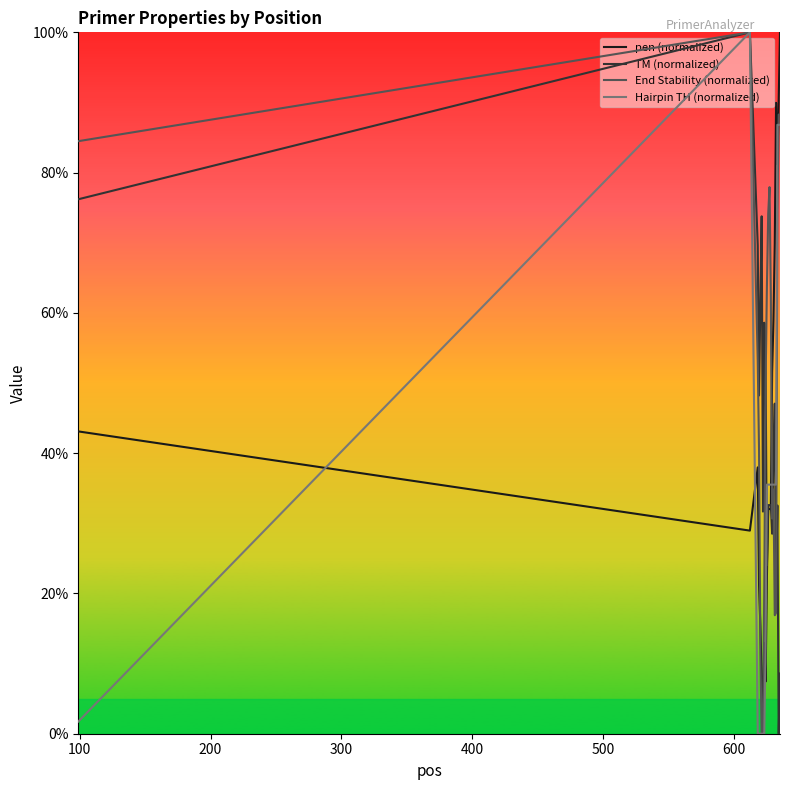

Does the chart display data point markers on the line(s)?

No